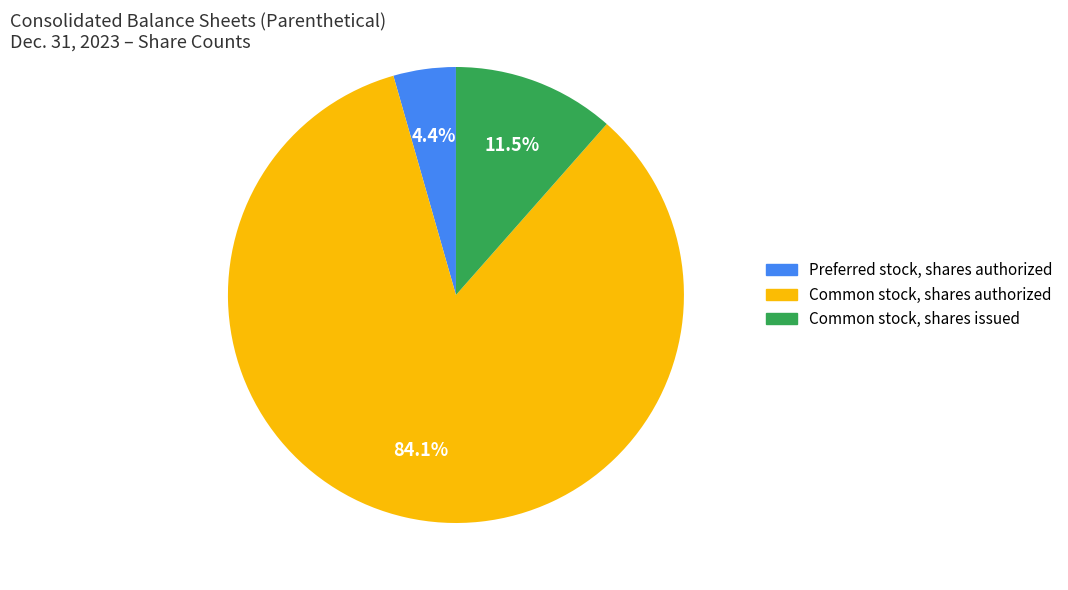

To the nearest percent, what is the average slice percentage?

33%